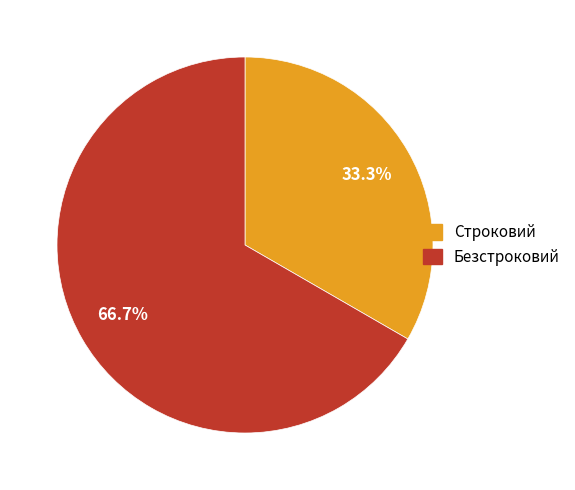

What portion of the pie excludes Строковий?

66.7%